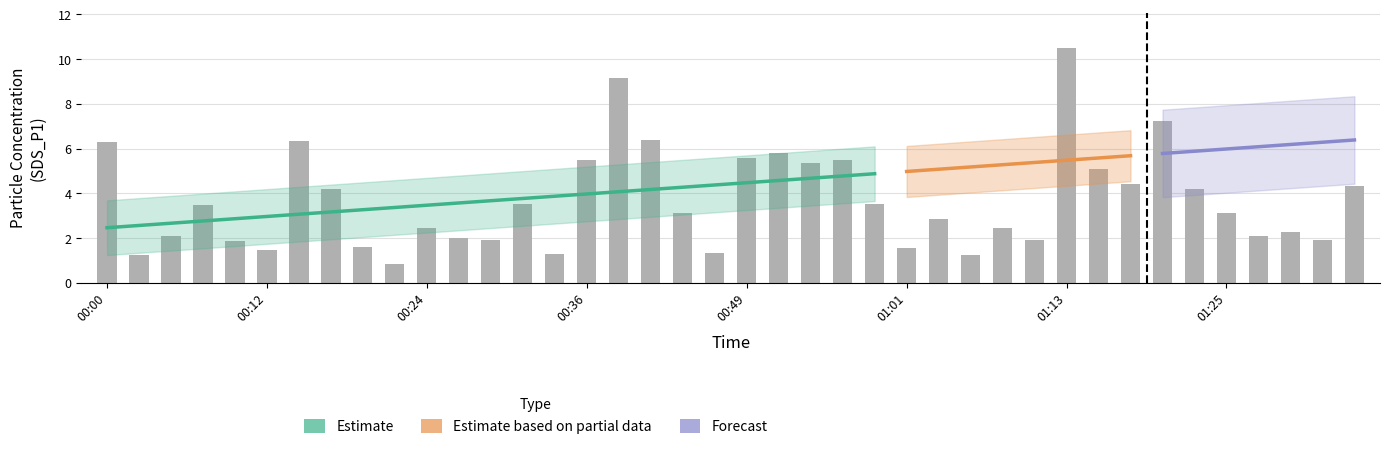

Reading left to right, list all the values displayed in this chart.

00:00=6.3	00:02=1.2	00:05=2.1	00:07=3.5	00:10=1.9	00:12=1.4	00:14=6.3	00:17=4.2	00:19=1.6	00:22=0.8	00:24=2.5	00:27=2.0	00:29=1.9	00:31=3.5	00:34=1.3	00:36=5.5	00:39=9.2	00:41=6.4	00:44=3.1	00:46=1.3	00:49=5.6	00:51=5.8	00:53=5.3	00:56=5.5	00:58=3.5	01:01=1.6	01:03=2.8	01:05=1.2	01:08=2.5	01:10=1.9	01:13=10.5	01:15=5.1	01:18=4.4	01:20=7.2	01:23=4.2	01:25=3.1	01:27=2.1	01:30=2.3	01:32=1.9	01:35=4.3